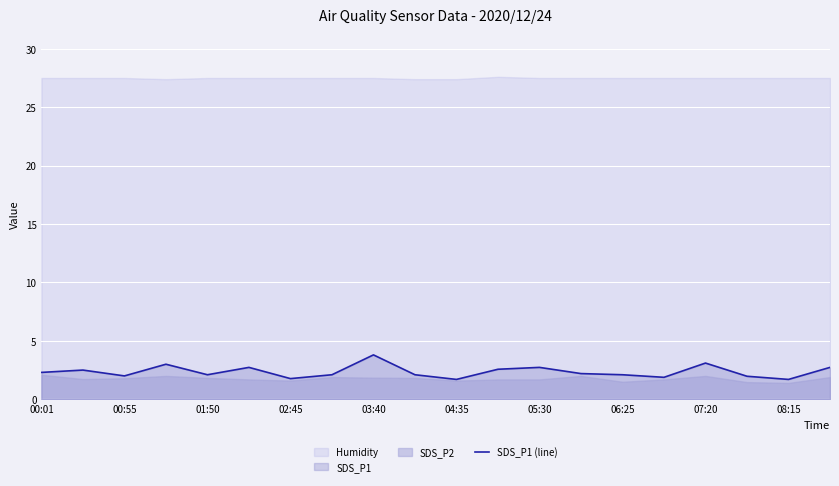

At which label does the data first exceed 2?

00:01